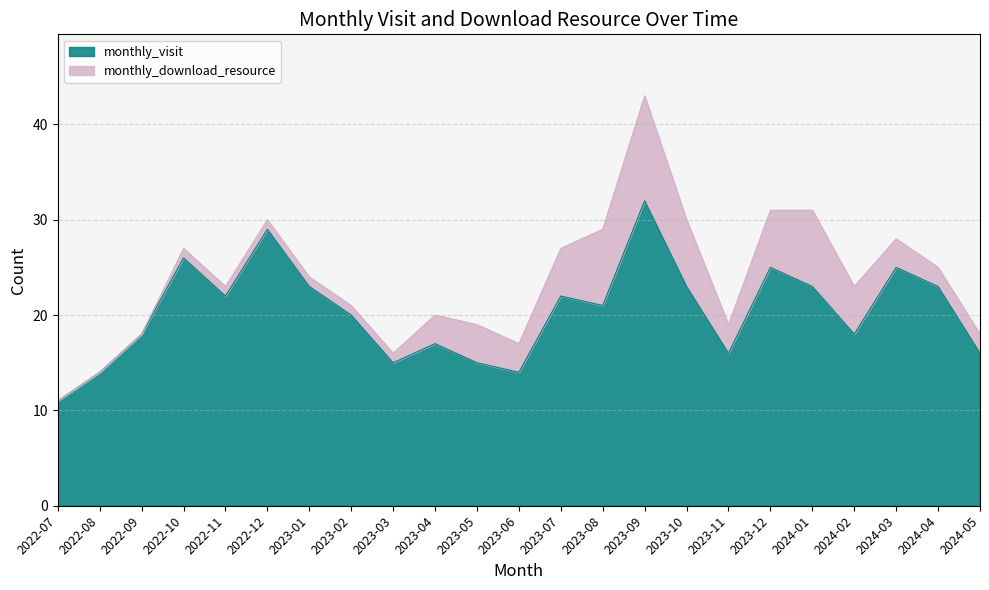

The chart shows a value of 11 at 2024-03. True or false?

False